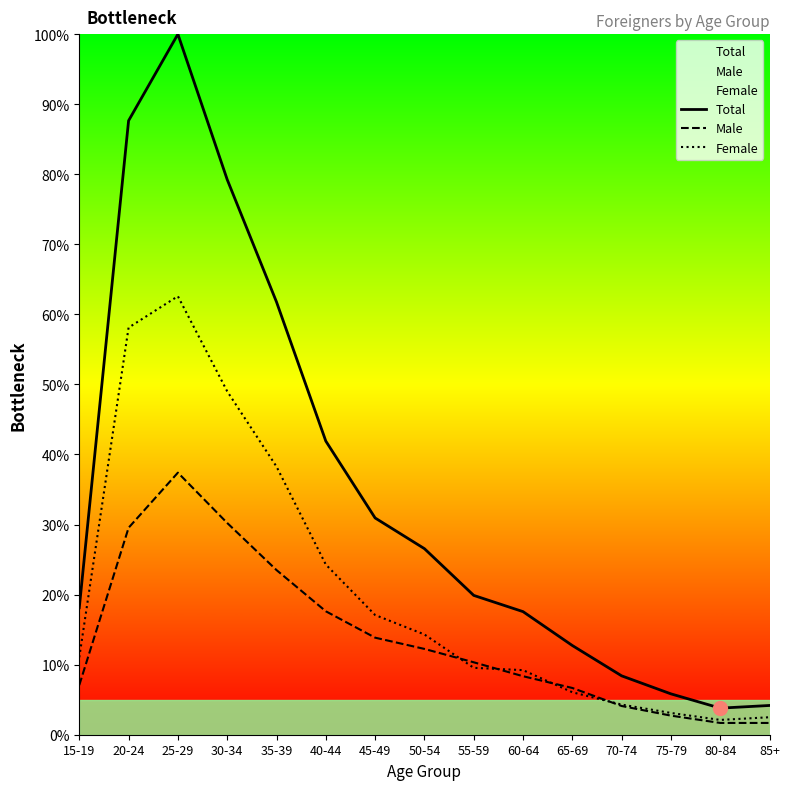

What is the minimum value shown in the chart?

1.7